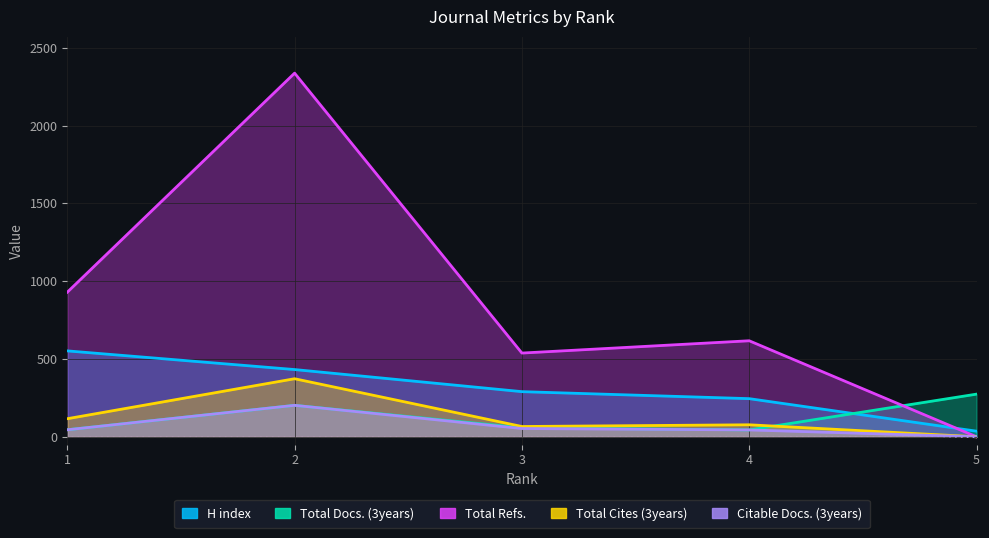

Reading right to left, transcribe all the data shown in this chart.

H index: 5=36	4=245	3=290	2=432	1=552
Total Docs. (3years): 5=274	4=44	3=58	2=202	1=45
Total Refs.: 5=0	4=617	3=538	2=2337	1=929
Total Cites (3years): 5=0	4=77	3=66	2=373	1=116
Citable Docs. (3years): 5=0	4=44	3=53	2=202	1=45